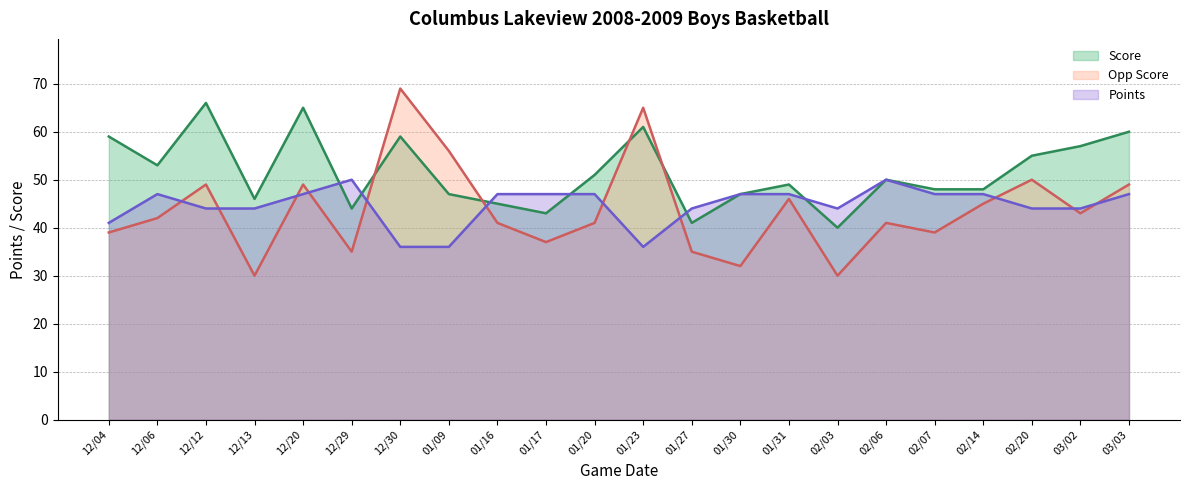

True or false: Points and Score intersect in this chart.

True